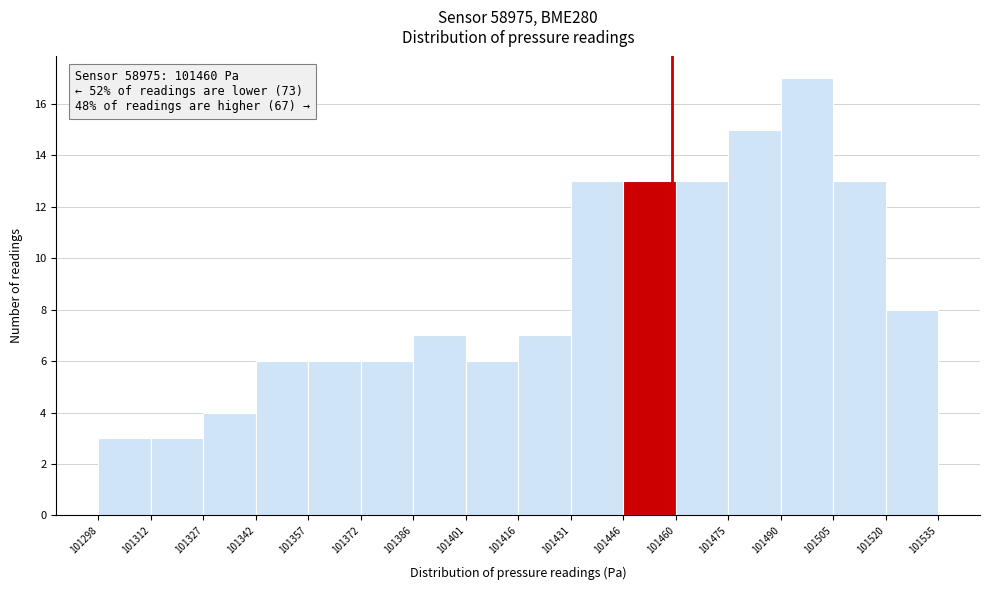

Which range on the x-axis has the tallest bar?

101490 to 101505